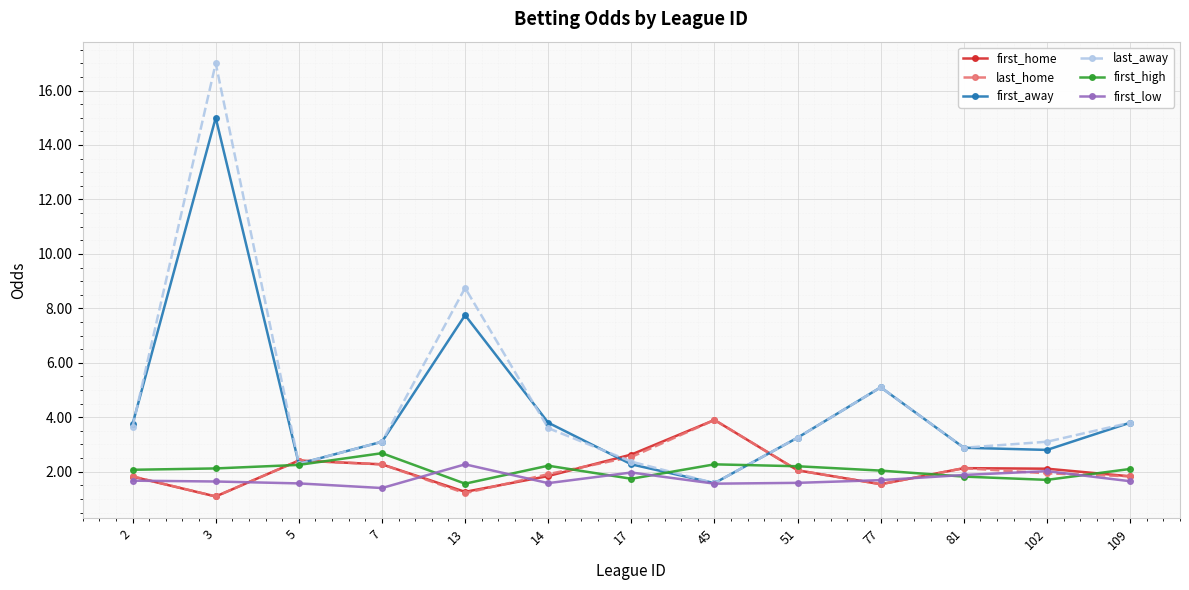

Which series changed the most between 3 and 109?

last_away